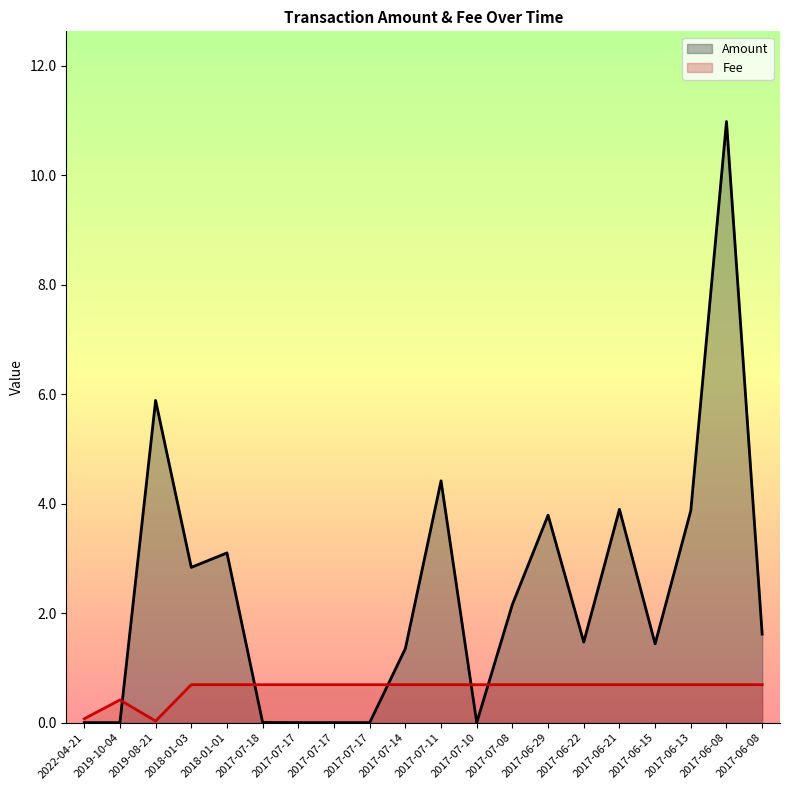

At which category does the chart reach its peak across all series?

2018-01-03